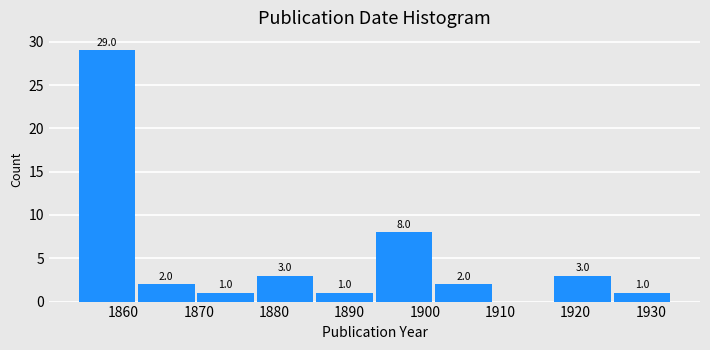

Over which range of the x-axis is the bar tallest?

1854.0 to 1861.9